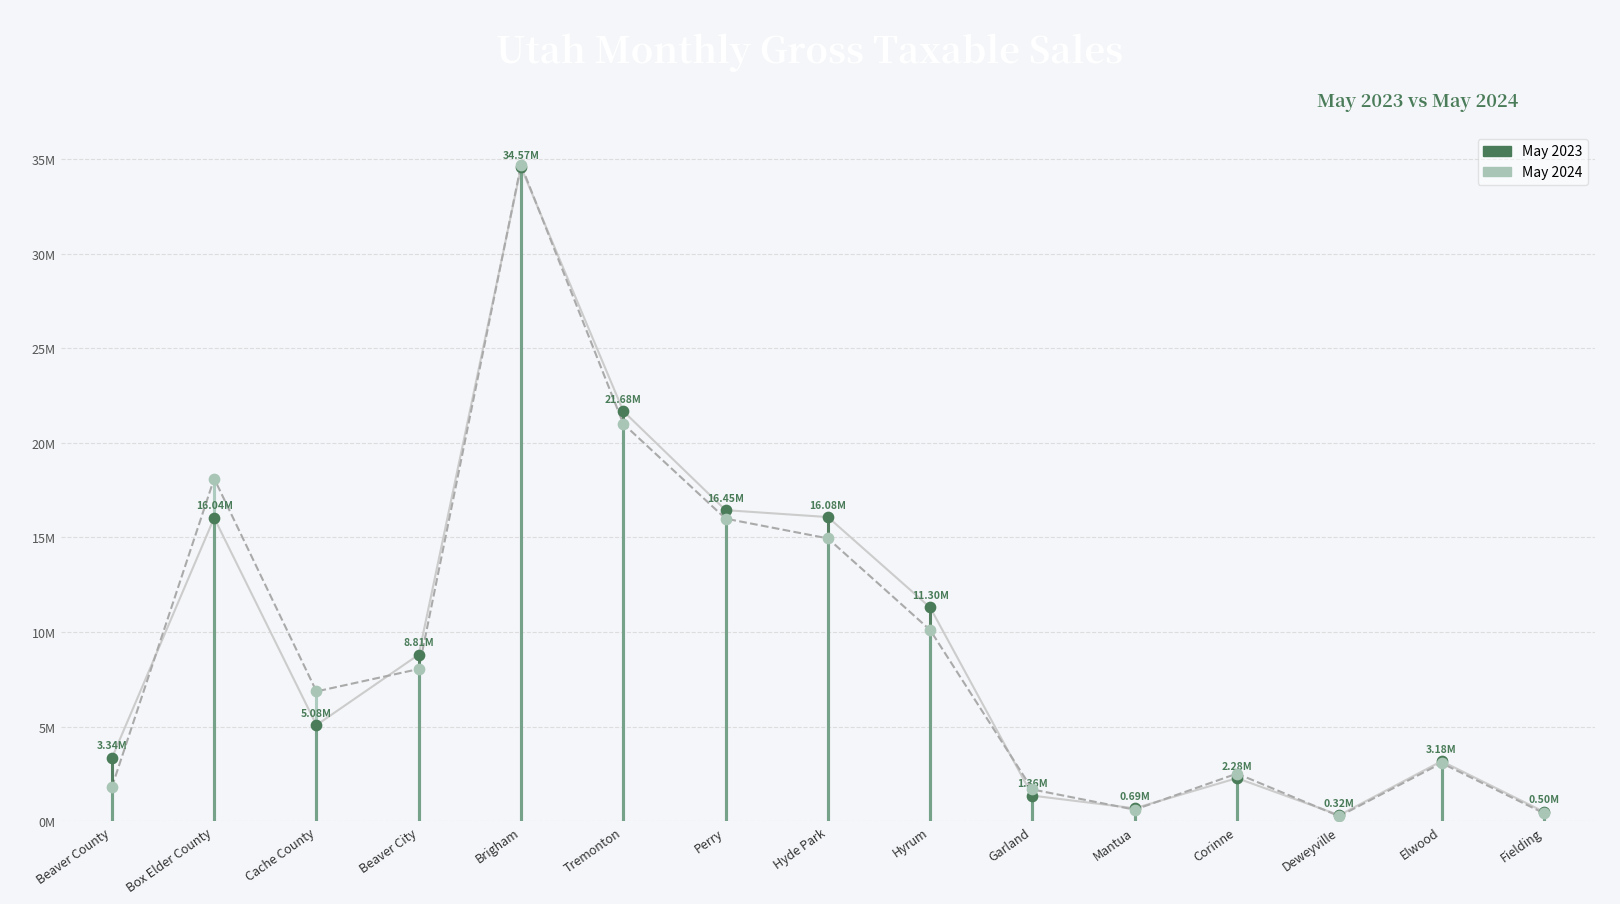

Does the chart have visible grid lines?

Yes